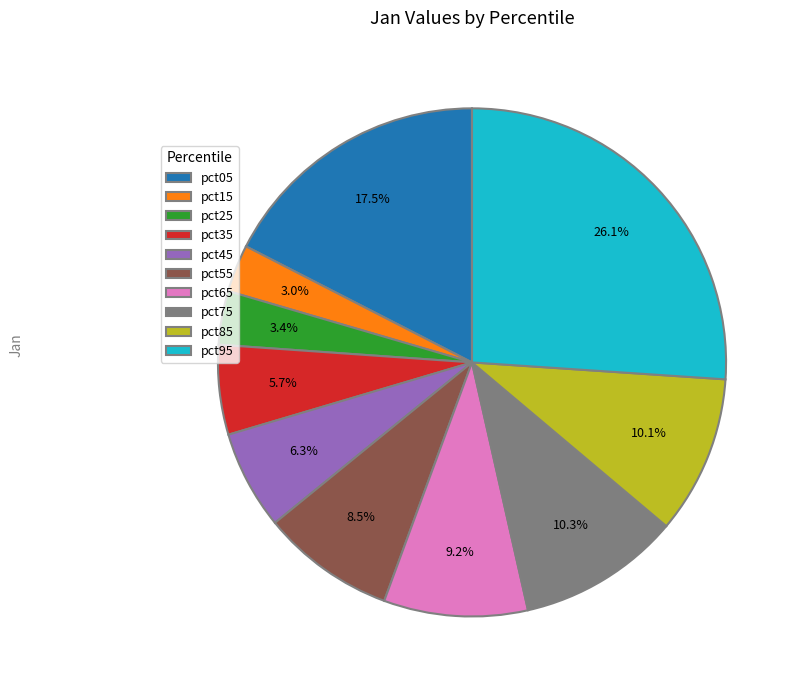

Between pct95 and pct65, which is larger?

pct95